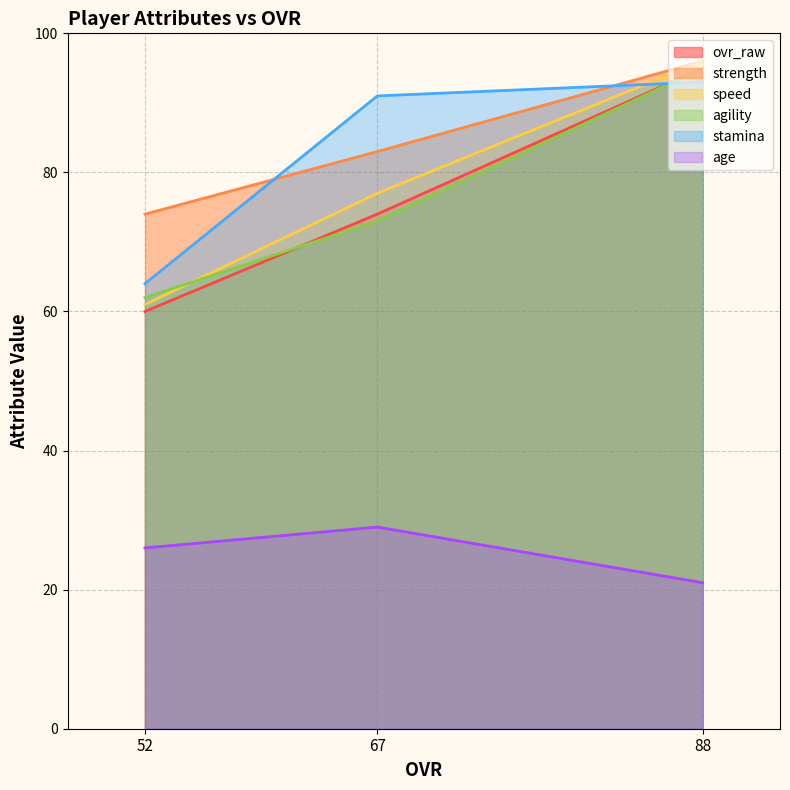

Is the value of agility at 88 greater than the value of stamina at 67?

Yes